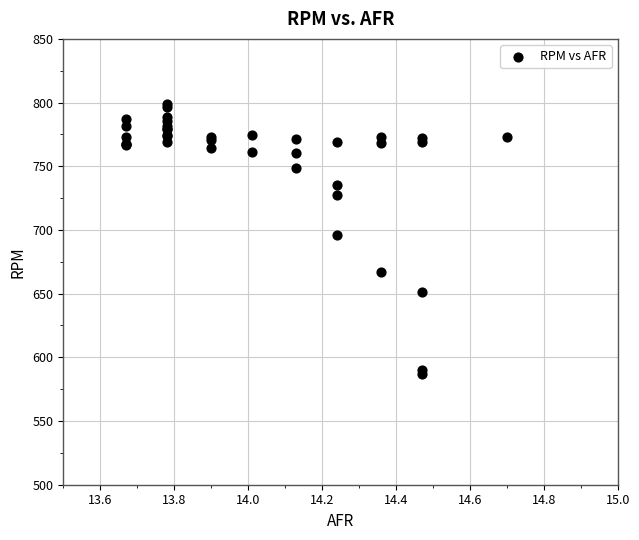

What Y value in the scatter plot is closest to 692?

696.0